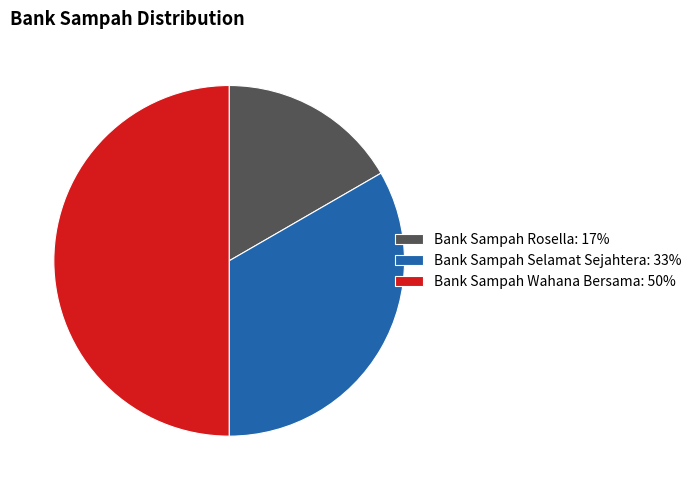

How many slices are in this pie chart?

3